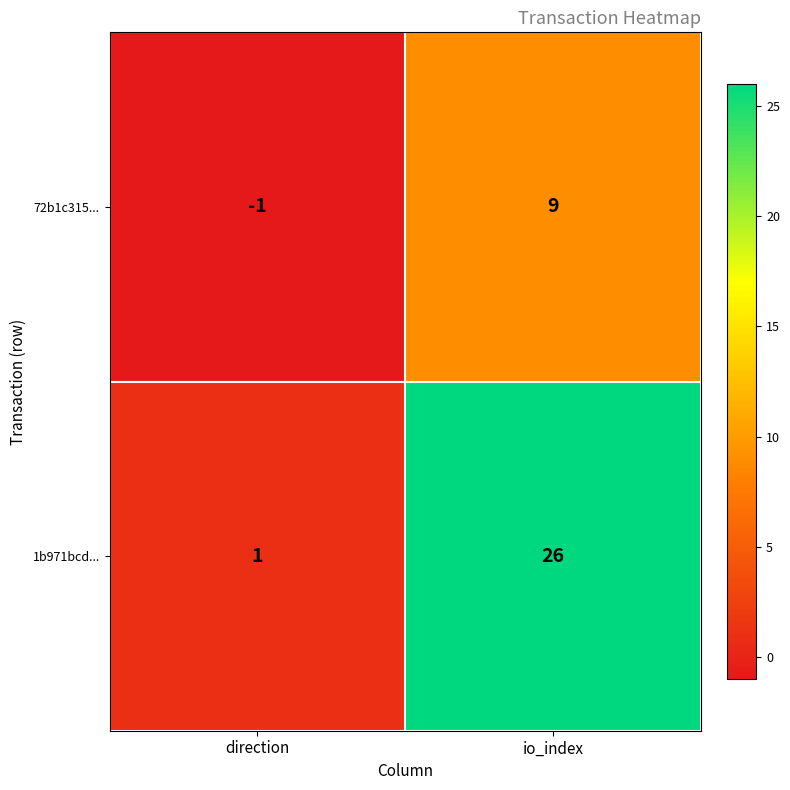

The value of 1b971bcd... at direction is 1. True or false?

True